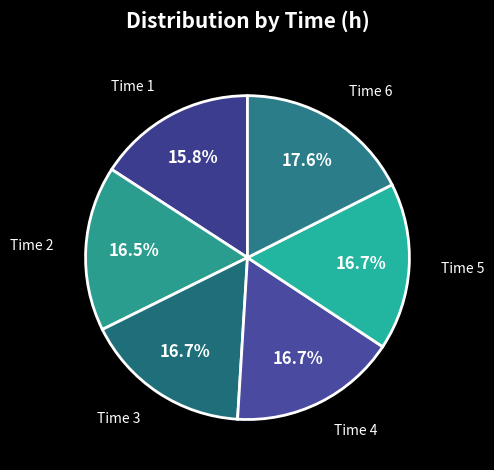

Count the number of slices in the pie.

6